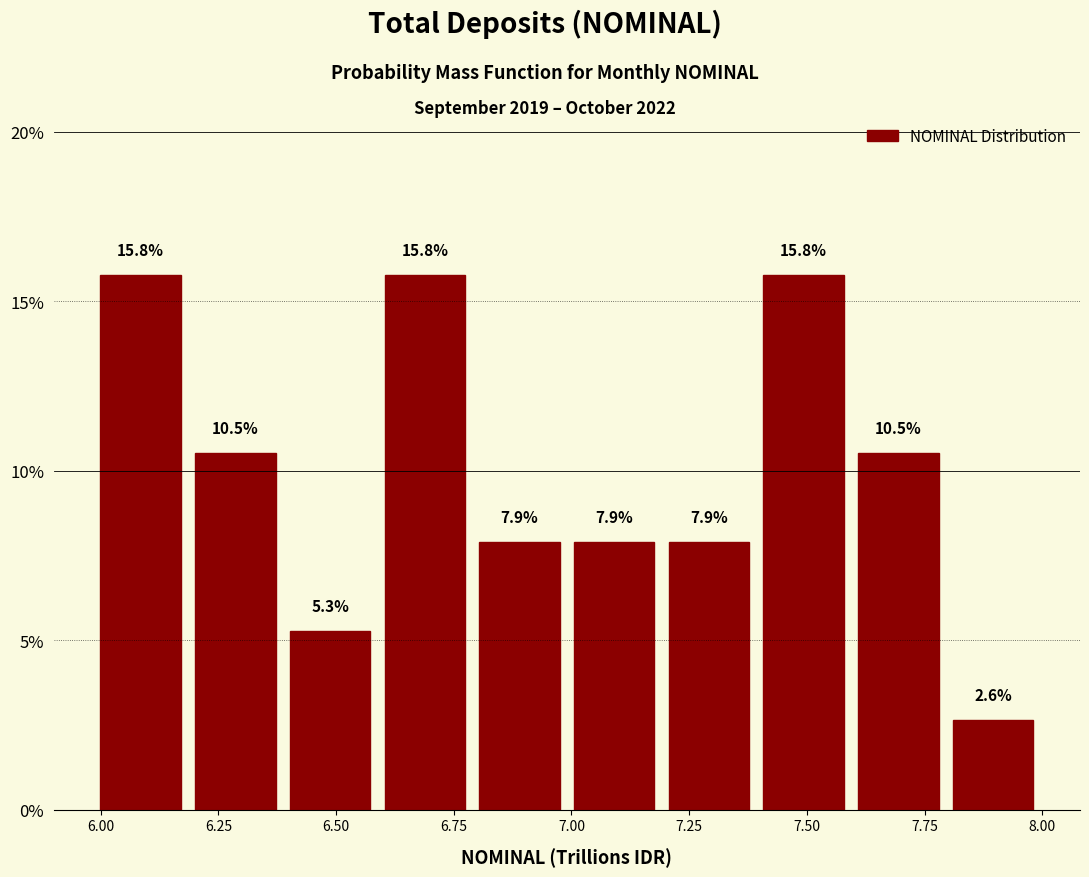

Reading left to right, transcribe this chart: for each bar, give the range it covers on the x-axis and its height. The bar edges are not printed on the chart, so give them approximately, as read against the axis.

6.0 to 6.2: 15.8
6.2 to 6.4: 10.5
6.4 to 6.6: 5.3
6.6 to 6.8: 15.8
6.8 to 7.0: 7.9
7.0 to 7.2: 7.9
7.2 to 7.4: 7.9
7.4 to 7.6: 15.8
7.6 to 7.8: 10.5
7.8 to 8.0: 2.6